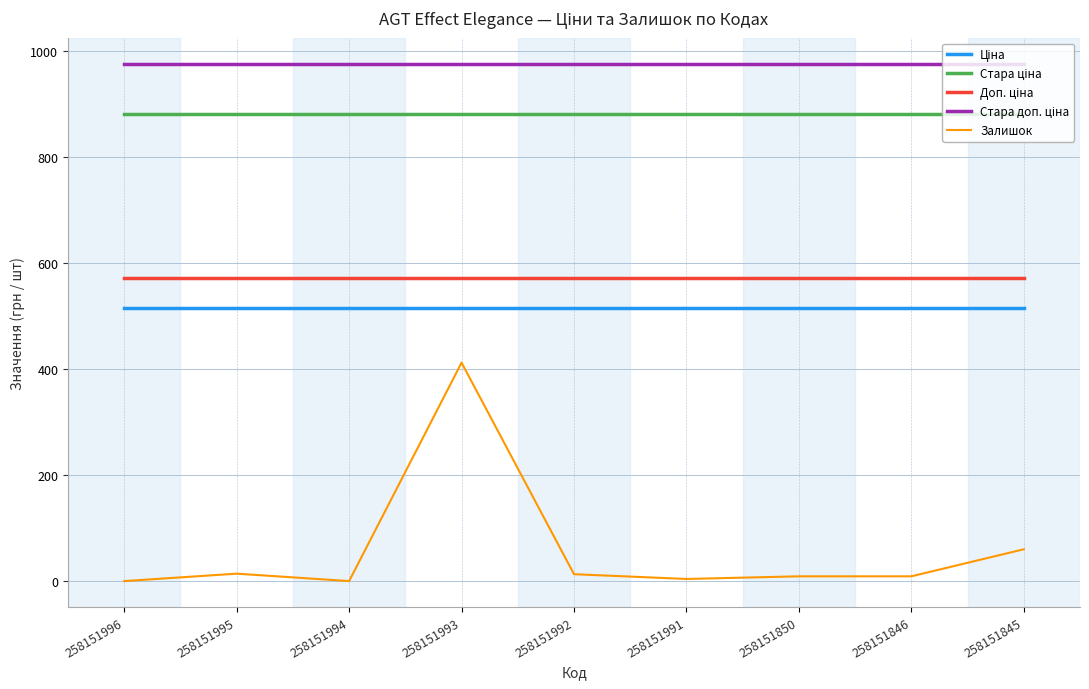

The Залишок series shows 22.9 at 258151845. True or false?

False